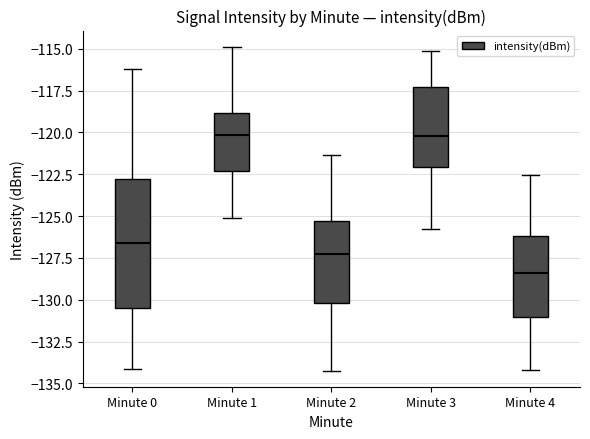

Reading left to right, transcribe this box plot: for each box, give where its median line is, the range the box spans, and where its two whiskers end, as read against the y-axis. The values are not printed on the chart, so give them approximately, as read against the axis.

Minute 0: median -126.5, box -130.5 to -123.0, whiskers -134.0 to -116.0
Minute 1: median -120.0, box -122.5 to -119.0, whiskers -125.0 to -115.0
Minute 2: median -127.5, box -130.0 to -125.5, whiskers -134.0 to -121.5
Minute 3: median -120.0, box -122.0 to -117.5, whiskers -126.0 to -115.0
Minute 4: median -128.5, box -131.0 to -126.0, whiskers -134.0 to -122.5